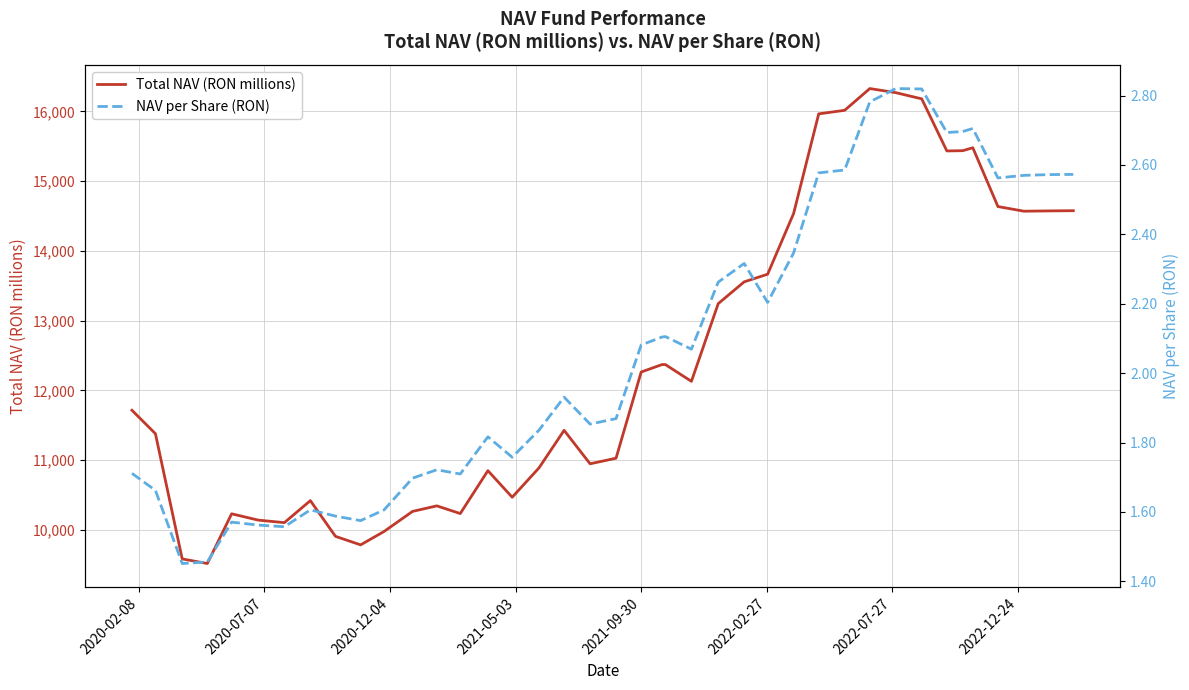

How many lines are shown in the chart?

2